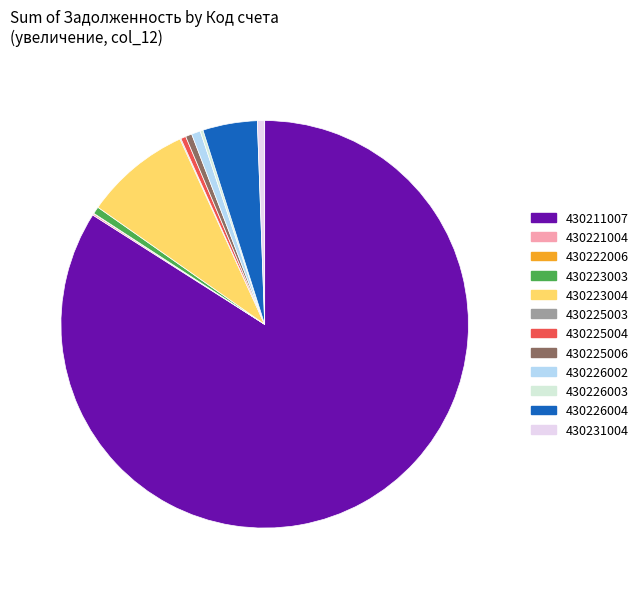

To the nearest percent, what is the combined percentage of 430226002 and 430225004?

1%